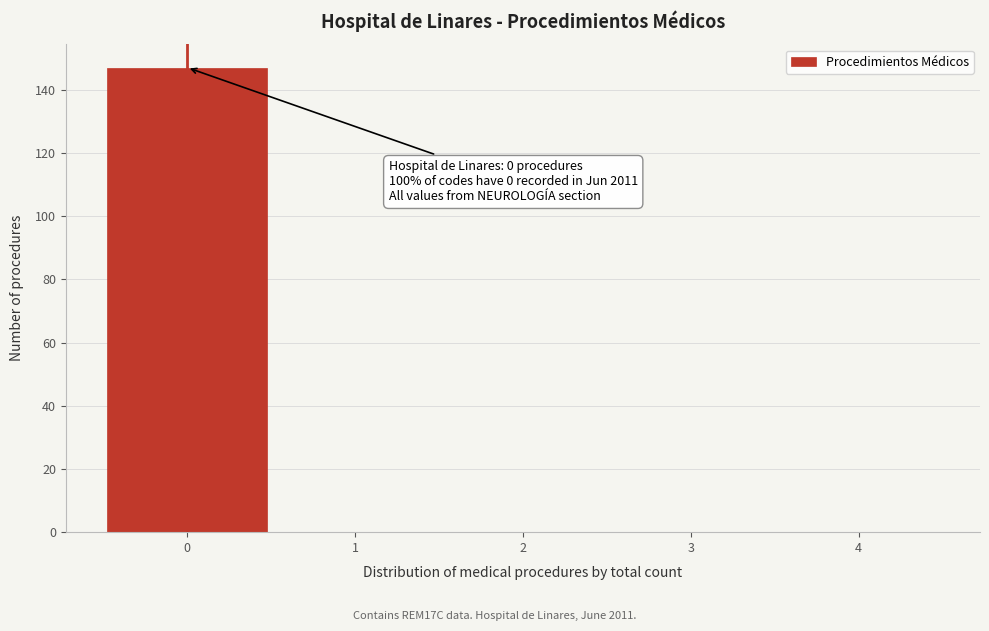

Which range on the x-axis has the tallest bar?

-0.5 to 0.5